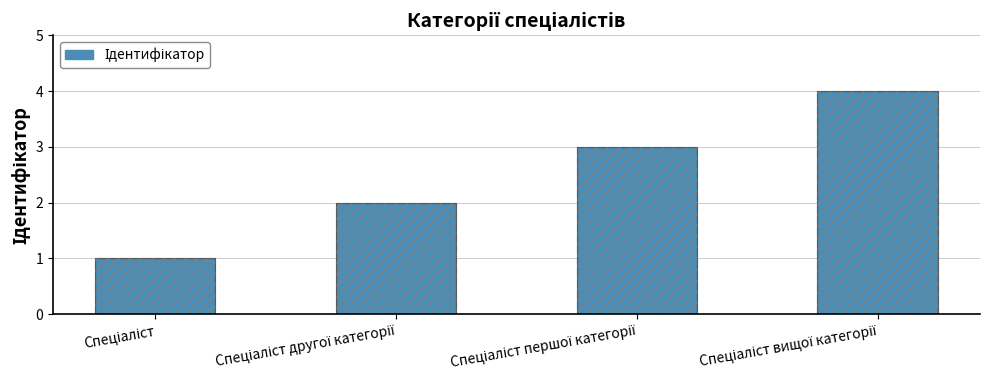

The value at Спеціаліст вищої категорії is 4. True or false?

True